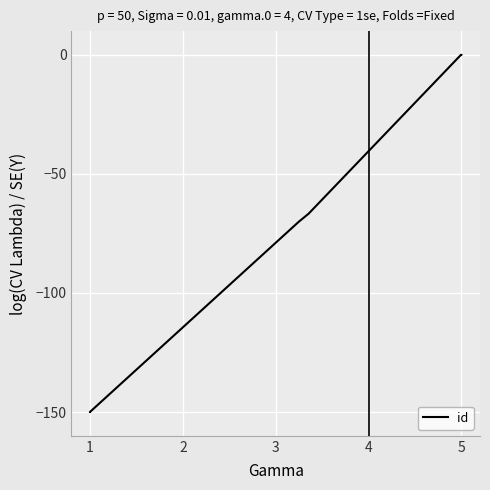

At which category does the chart reach its minimum across all series?

1